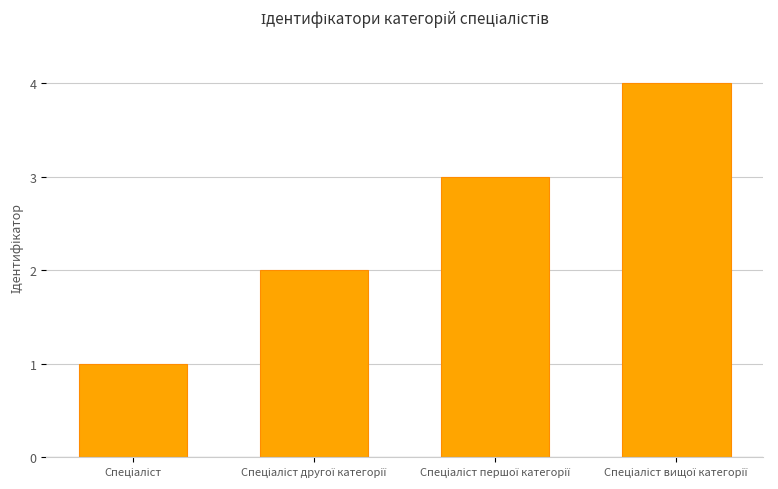

What is the maximum value shown in the chart?

4